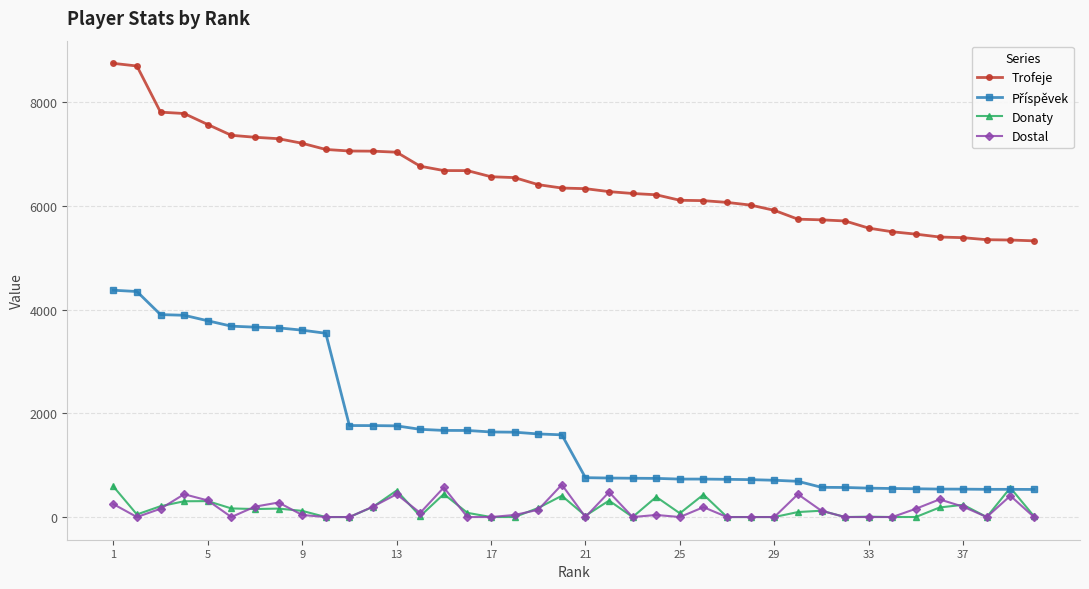

What is the lowest value of the Trofeje series?

5325